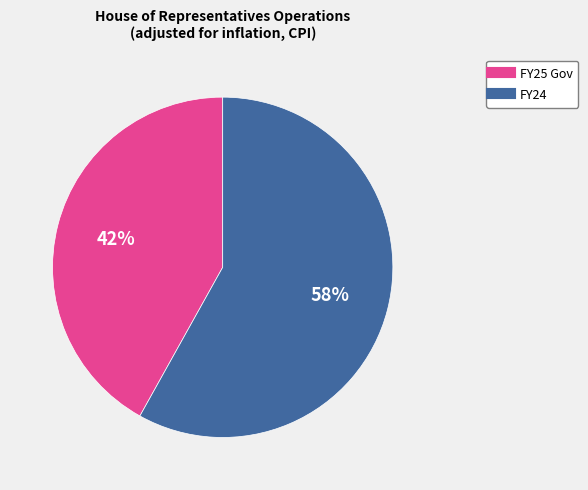

Is the sum of FY25 Gov and FY24 greater than half?

Yes